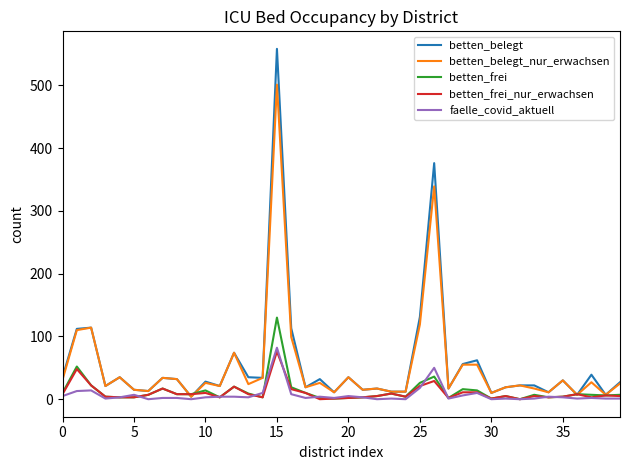

Which series has the widest spread of values?

betten_belegt